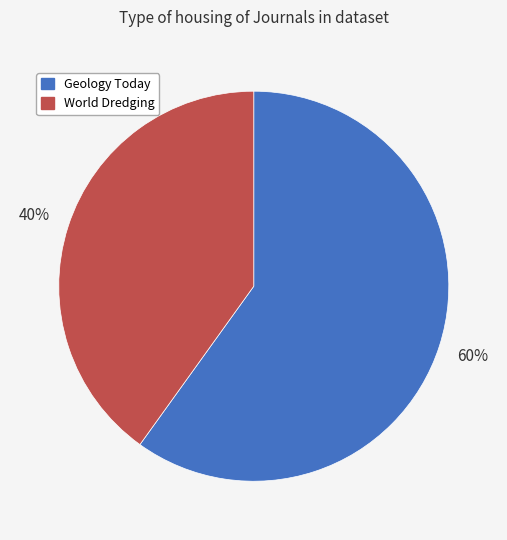

To the nearest percent, what is the average slice percentage?

50%